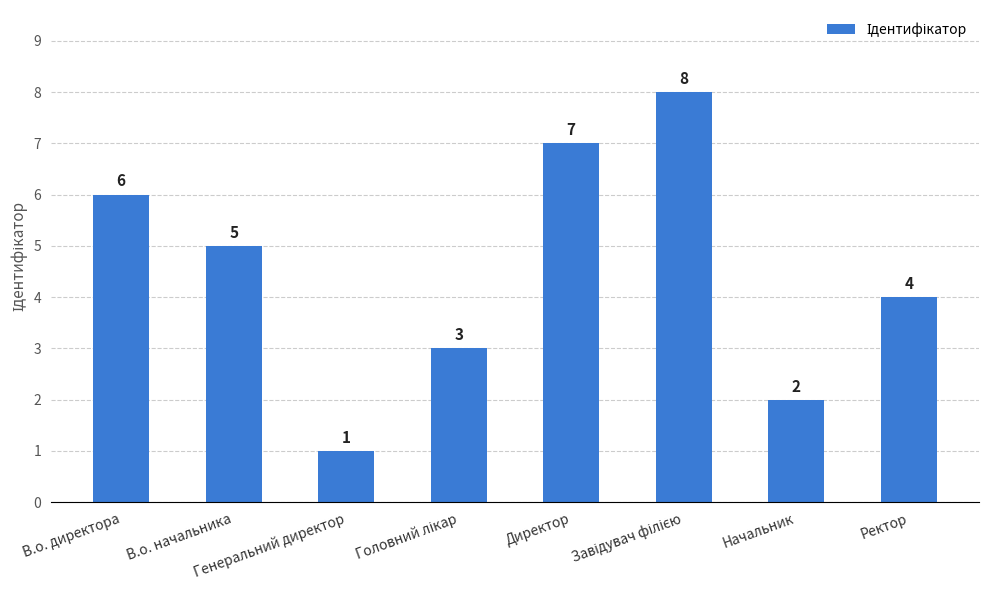

Is it true that the value at Директор is 7?

True